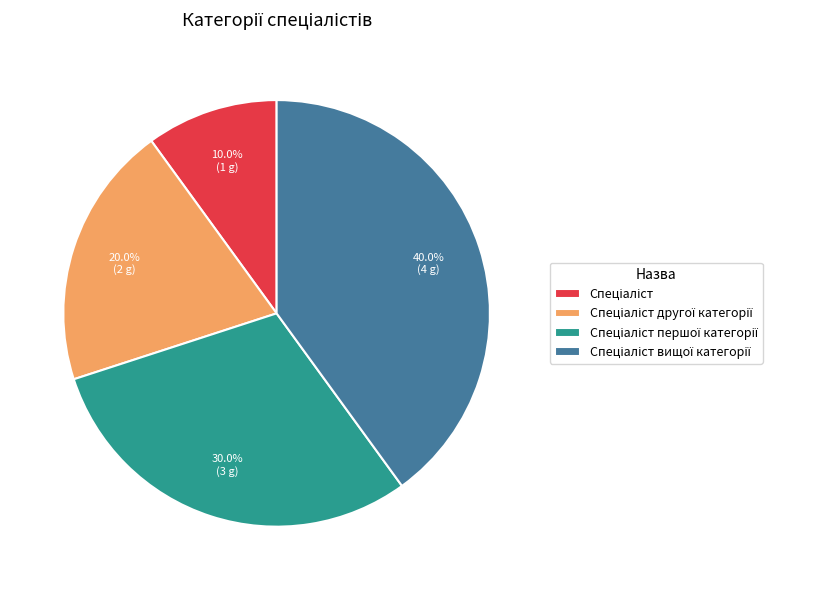

Is there a majority slice in this chart?

No